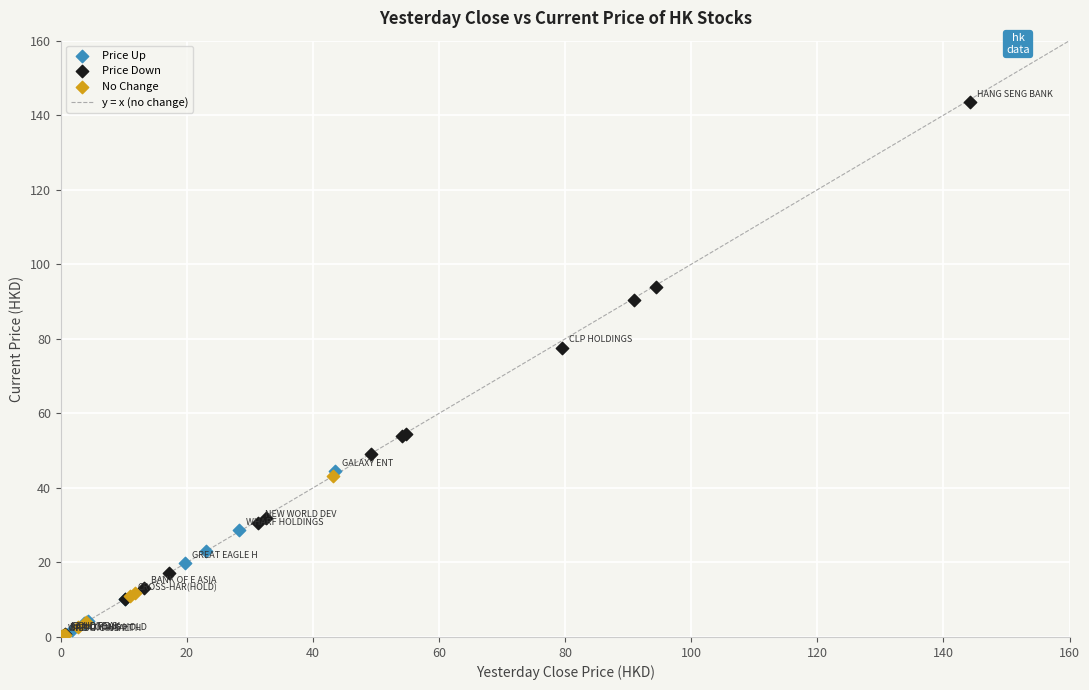

Which series reaches the maximum Y coordinate?

Price Down